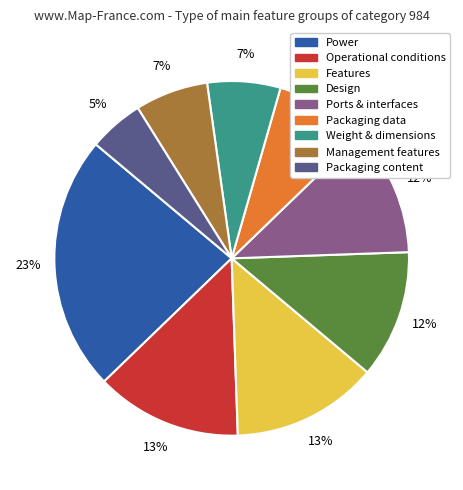

Between Features and Power, which is larger?

Power